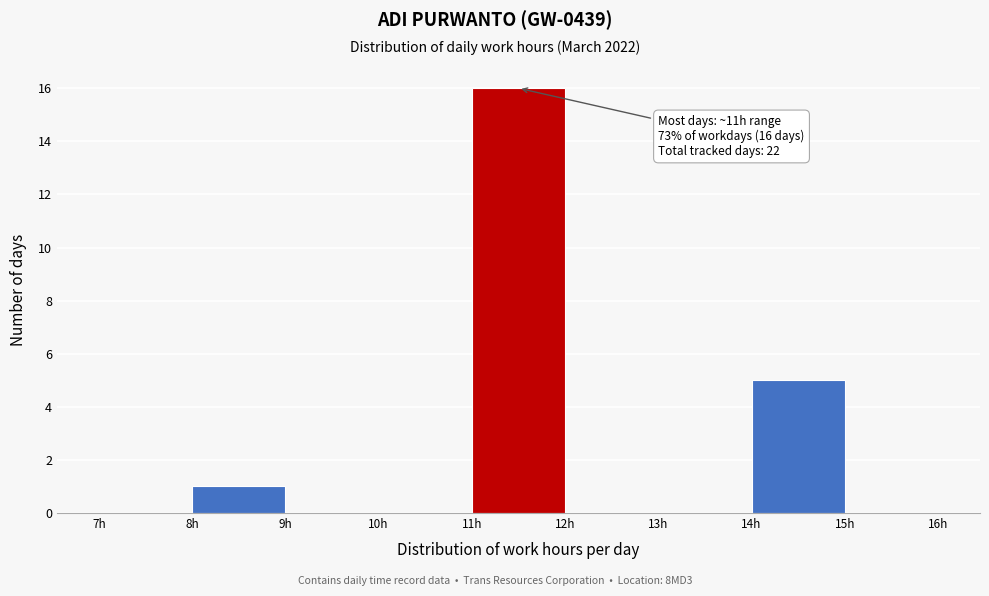

Which range on the x-axis has the tallest bar?

11 to 12